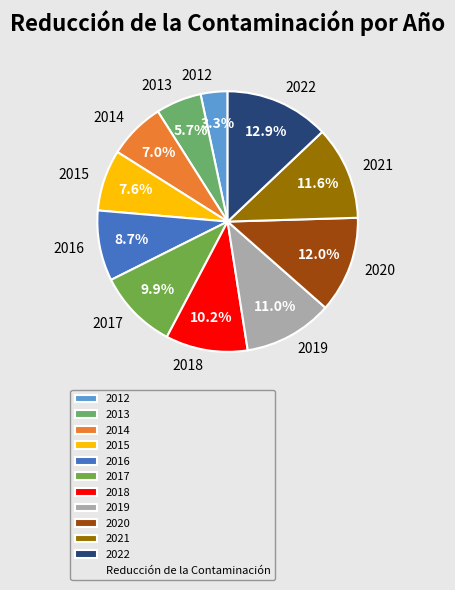

Is 2017 the majority of the pie?

No